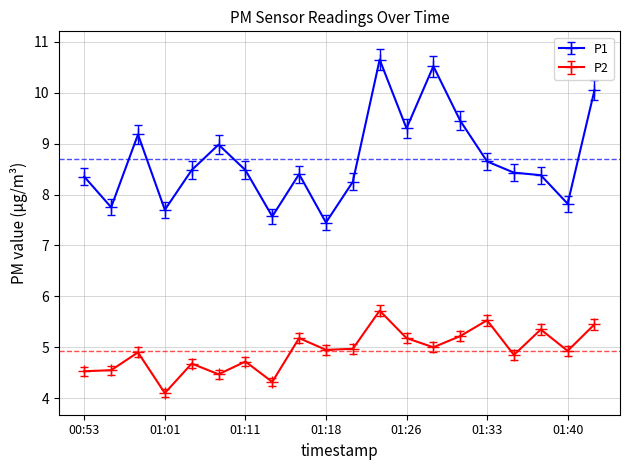

What is the difference between the maximum and minimum values in the P2 series?

1.6